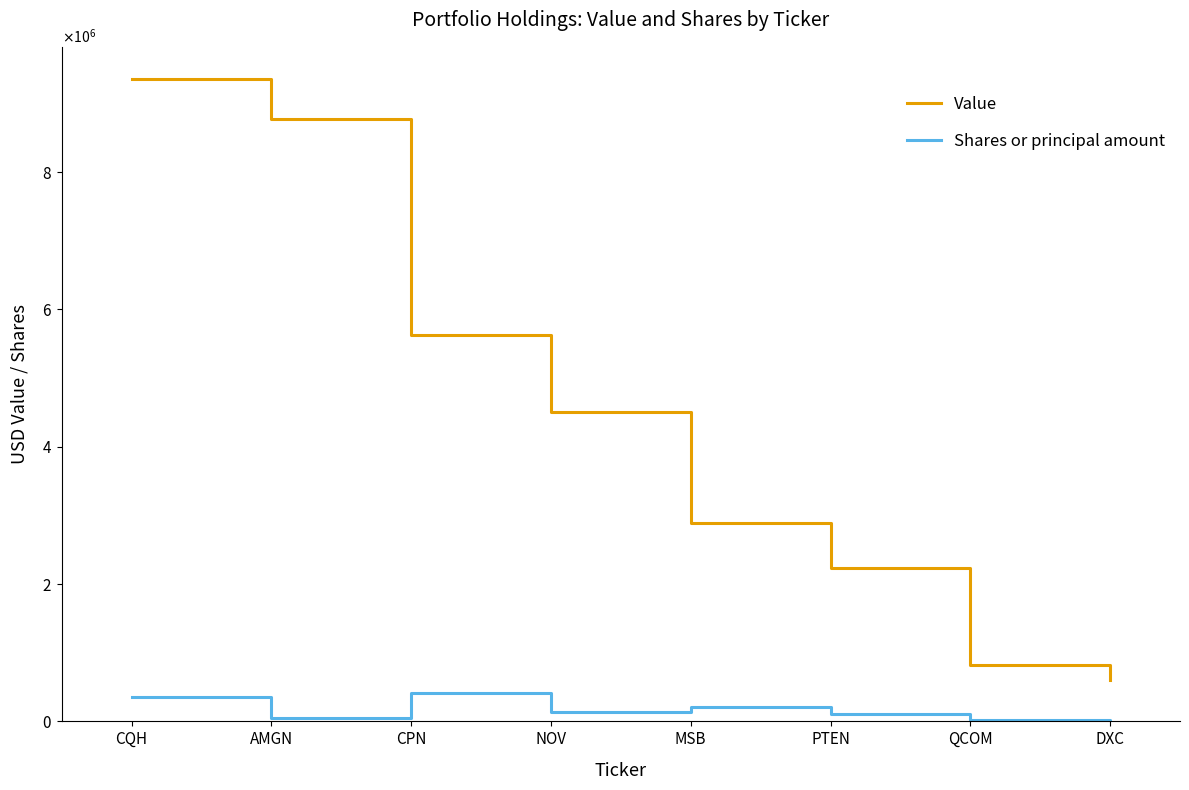

Reading left to right, extract all data points from this chart.

Value: CQH=9358000	AMGN=8775000	CPN=5626000	NOV=4512000	MSB=2896000	PTEN=2232000	QCOM=827000	DXC=607000
Shares or principal amount: CQH=348134	AMGN=50950	CPN=415819	NOV=136968	MSB=212182	PTEN=110539	QCOM=14976	DXC=7913